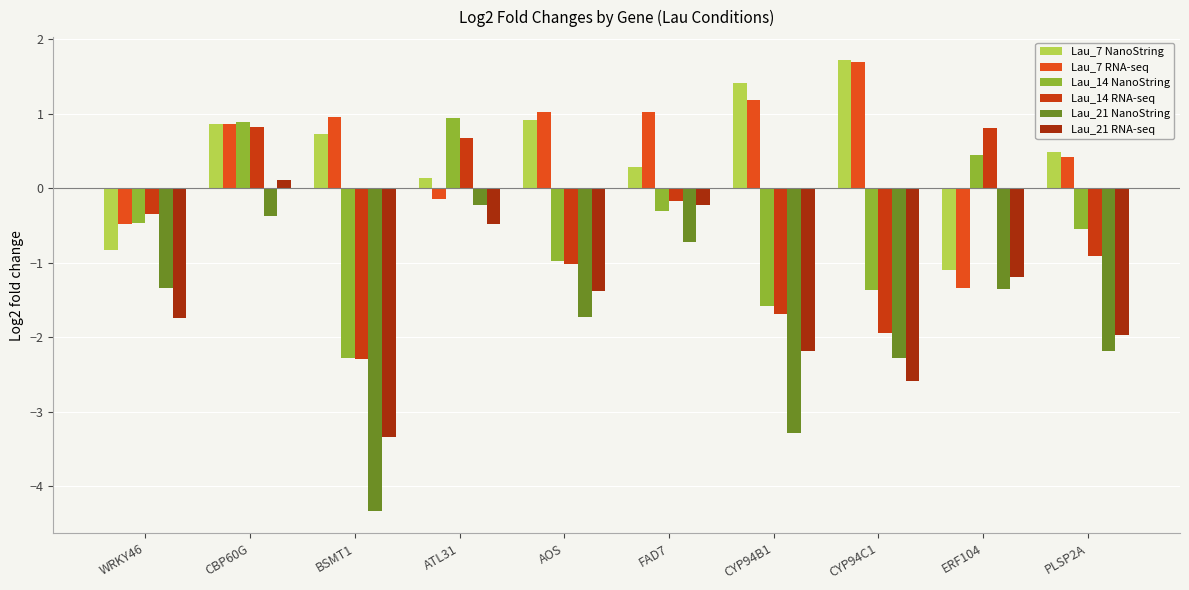

The value of Lau_7 RNA-seq at ERF104 is -1.9. True or false?

False